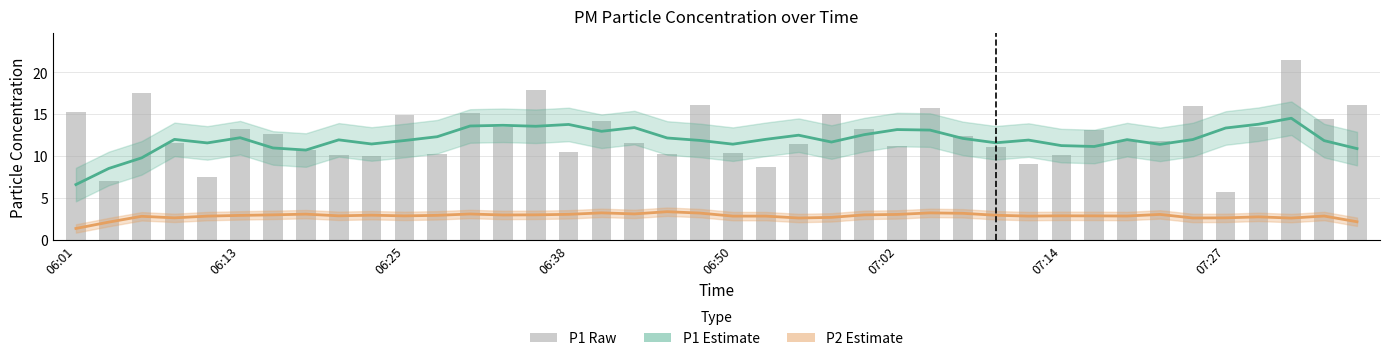

Between 28 and 32, which series saw the biggest shift?

P1 (raw)